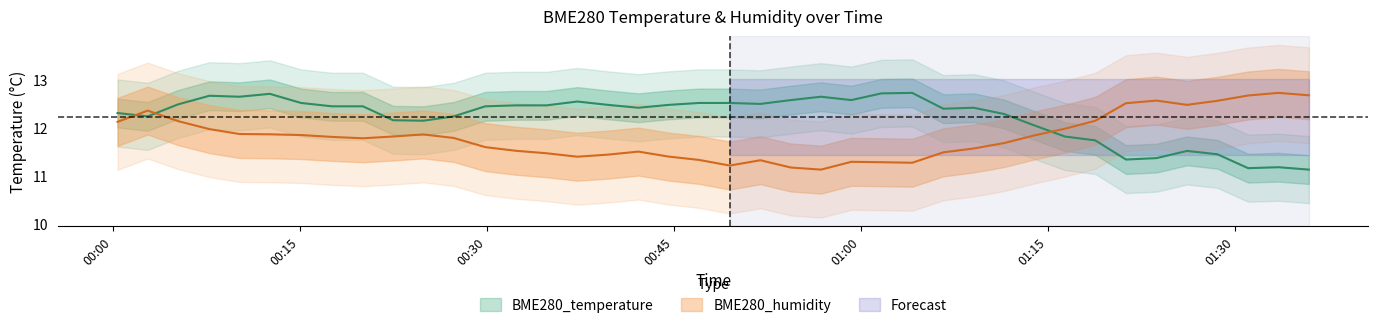

True or false: BME280_humidity has more than 2 points higher than both neighbors.

True